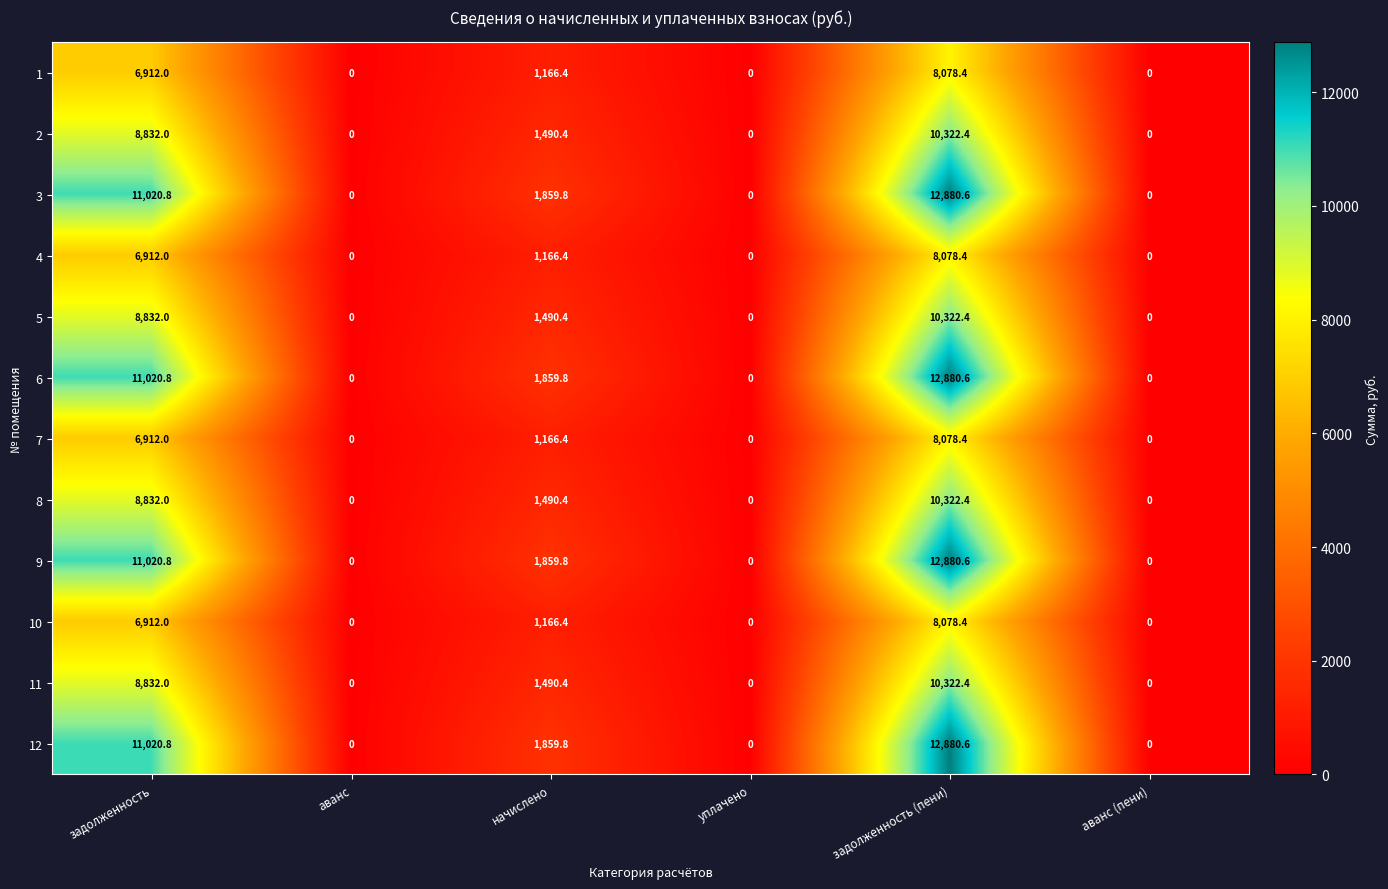

The 7 series shows 295.0 at начислено. True or false?

False